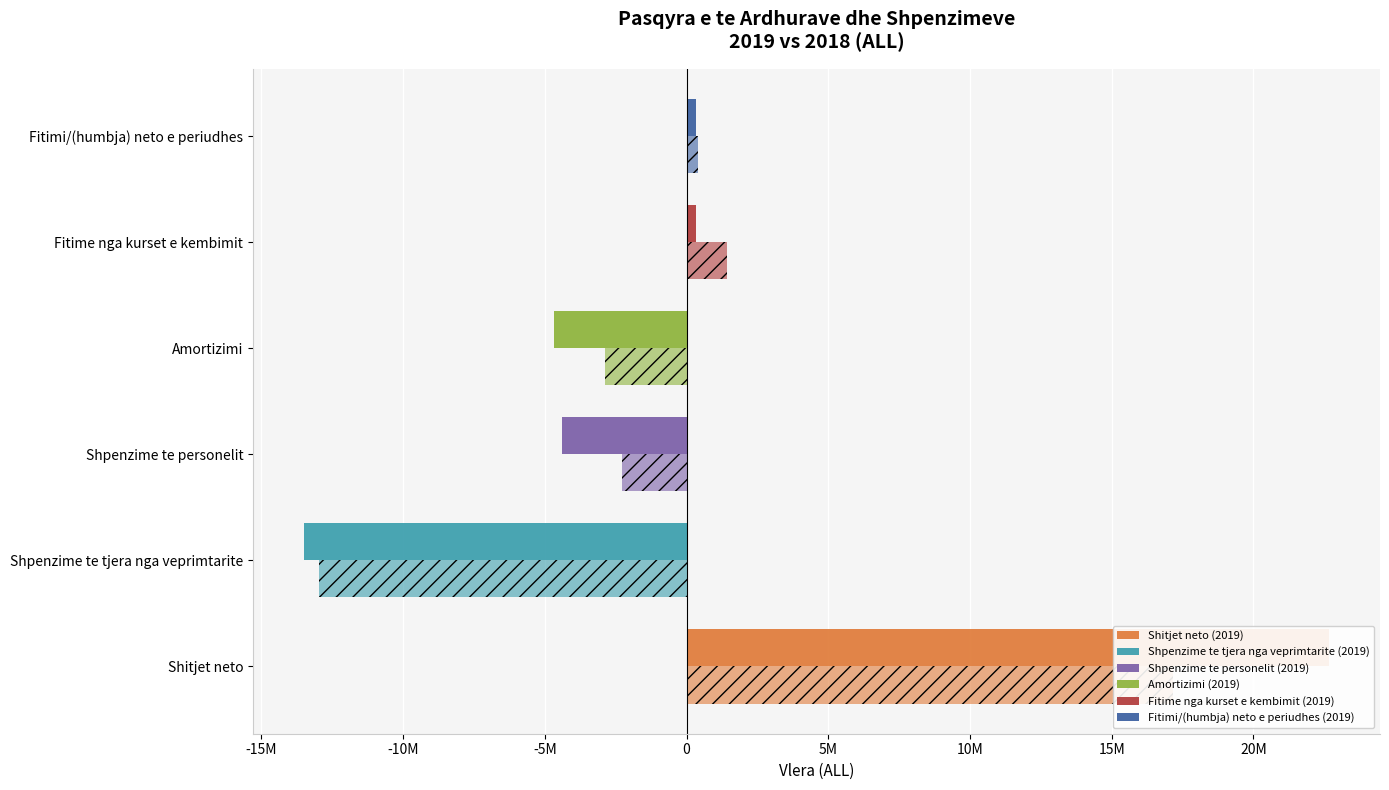

Which has a higher value, 2019 or 2018?

2019